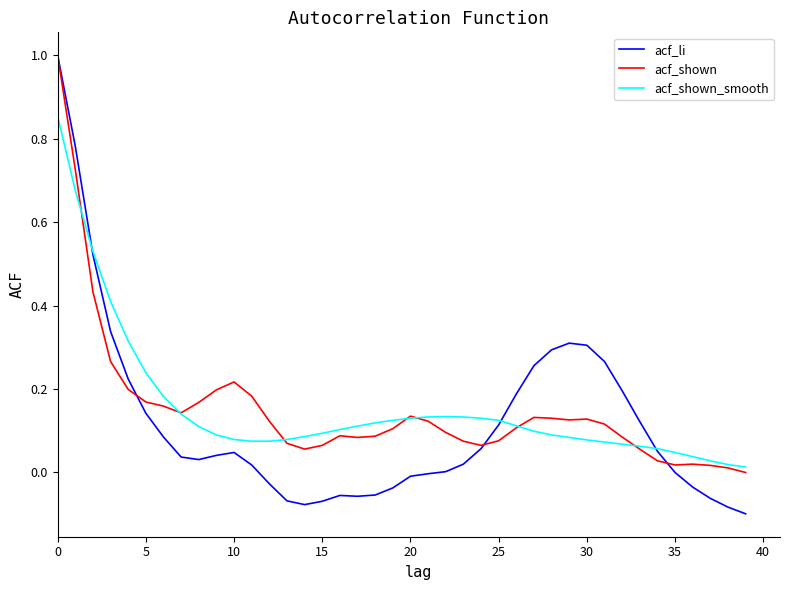

What is the greatest value displayed?

1.0